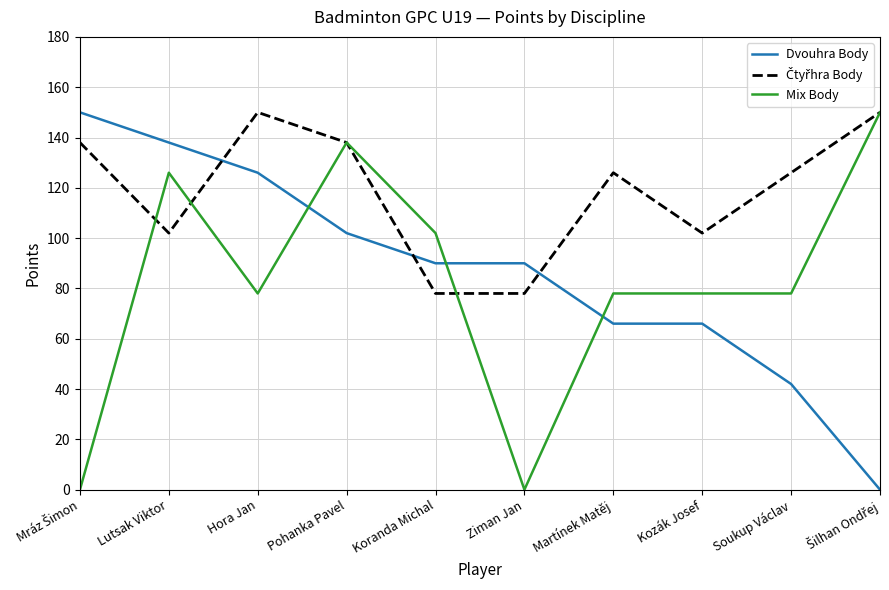

Between which two adjacent categories do Dvouhra Body and Mix Body first intersect?

Hora Jan and Pohanka Pavel